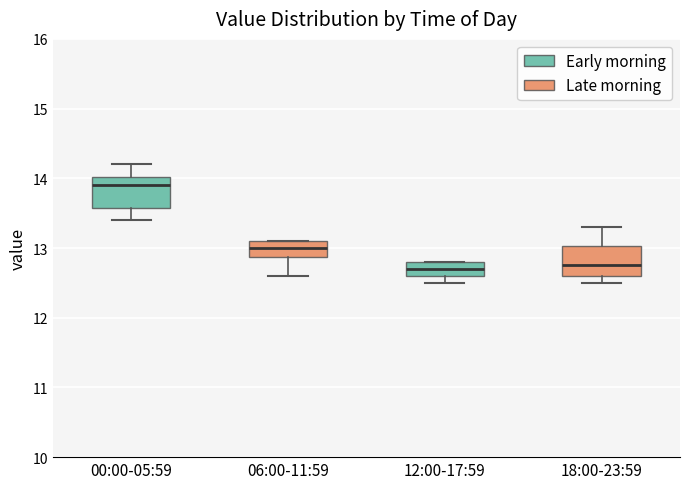

Where is the lower edge of the box for 12:00-17:59 on the y-axis? The values are not printed on the chart, so give them approximately, as read against the axis.

12.6